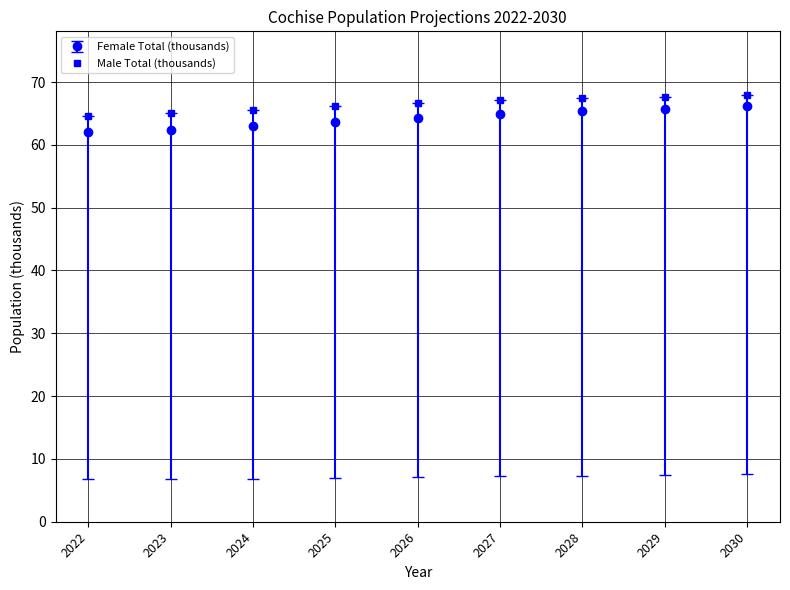

True or false: Female Total (thousands) and Male Total (thousands) cross at least once.

False